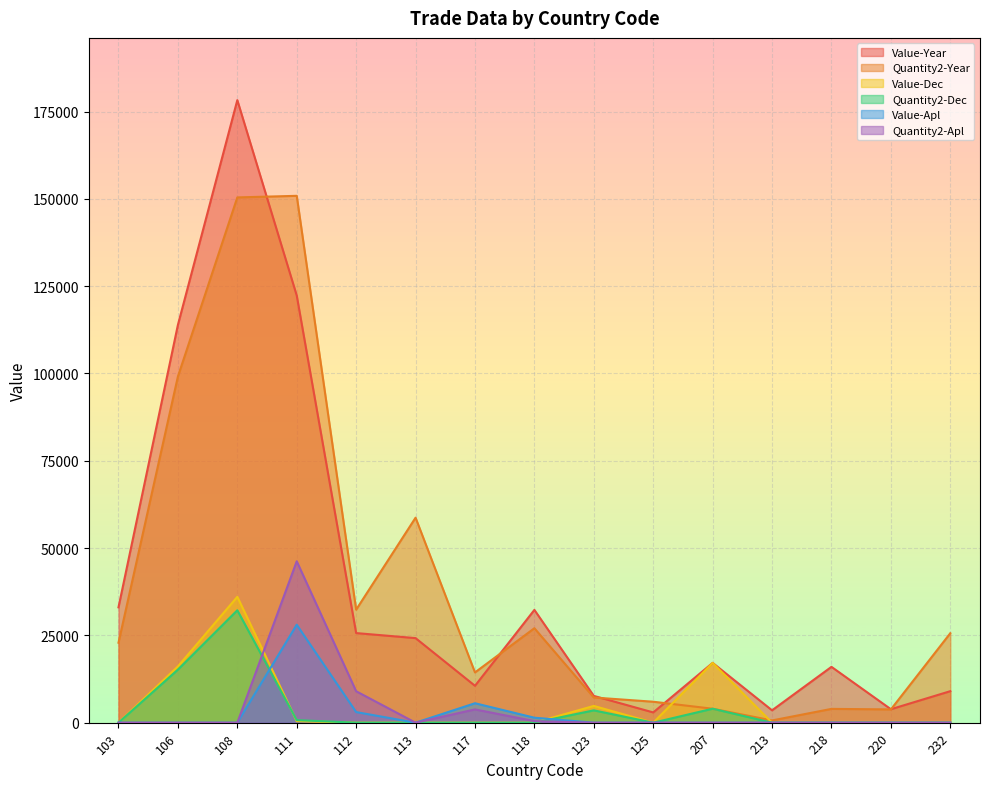

Reading left to right, list all the values displayed in this chart.

Value-Year: 103=33033	106=113914	108=178276	111=122325	112=25660	113=24216	117=10564	118=32297	123=7669	125=2936	207=17129	213=3540	218=15989	220=3853	232=9021
Quantity2-Year: 103=22900	106=99130	108=150421	111=150875	112=32365	113=58702	117=14390	118=27050	123=7210	125=6000	207=4000	213=640	218=3950	220=3800	232=25620
Value-Dec: 103=0	106=16120	108=36042	111=432	112=0	113=0	117=0	118=0	123=4802	125=0	207=17129	213=0	218=0	220=0	232=0
Quantity2-Dec: 103=0	106=15200	108=32195	111=730	112=0	113=0	117=0	118=0	123=3530	125=0	207=4000	213=0	218=0	220=0	232=0
Value-Apl: 103=0	106=0	108=0	111=28053	112=3039	113=0	117=5569	118=1424	123=0	125=0	207=0	213=0	218=0	220=0	232=0
Quantity2-Apl: 103=0	106=0	108=0	111=46220	112=9000	113=0	117=3800	118=450	123=0	125=0	207=0	213=0	218=0	220=0	232=0